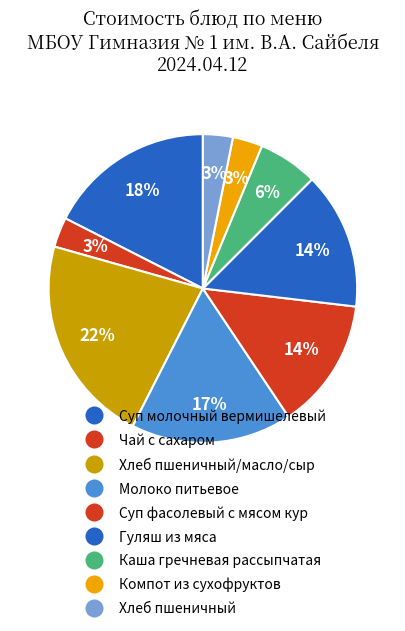

Does Чай с сахаром account for over 50% of the chart?

No